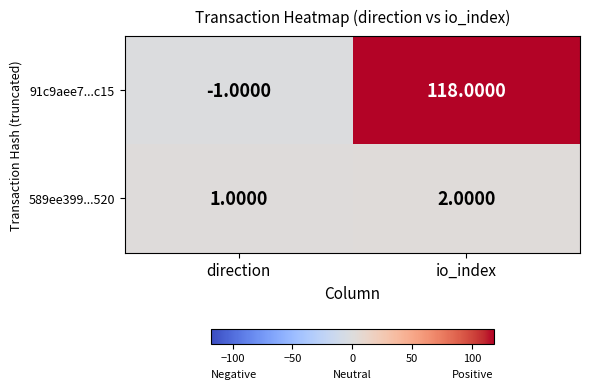

Which category has the highest value in the 91c9aee7...c15 series?

io_index